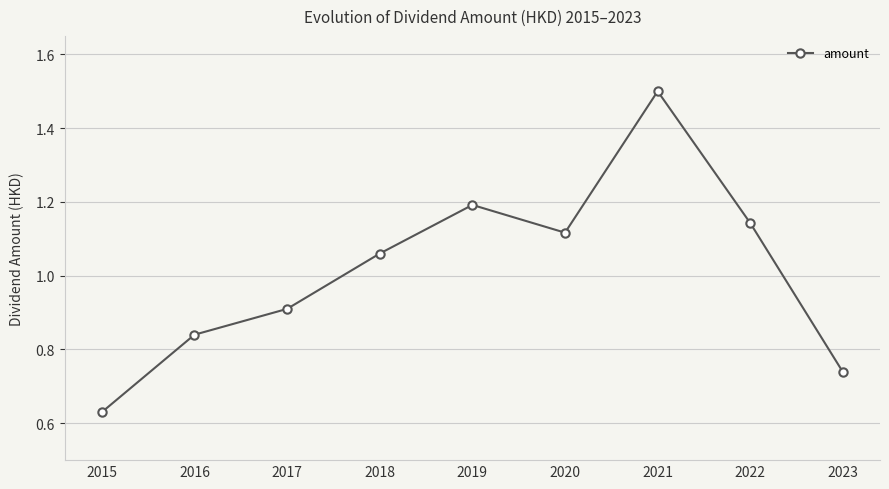

The value at 2022 is 0.5. True or false?

False